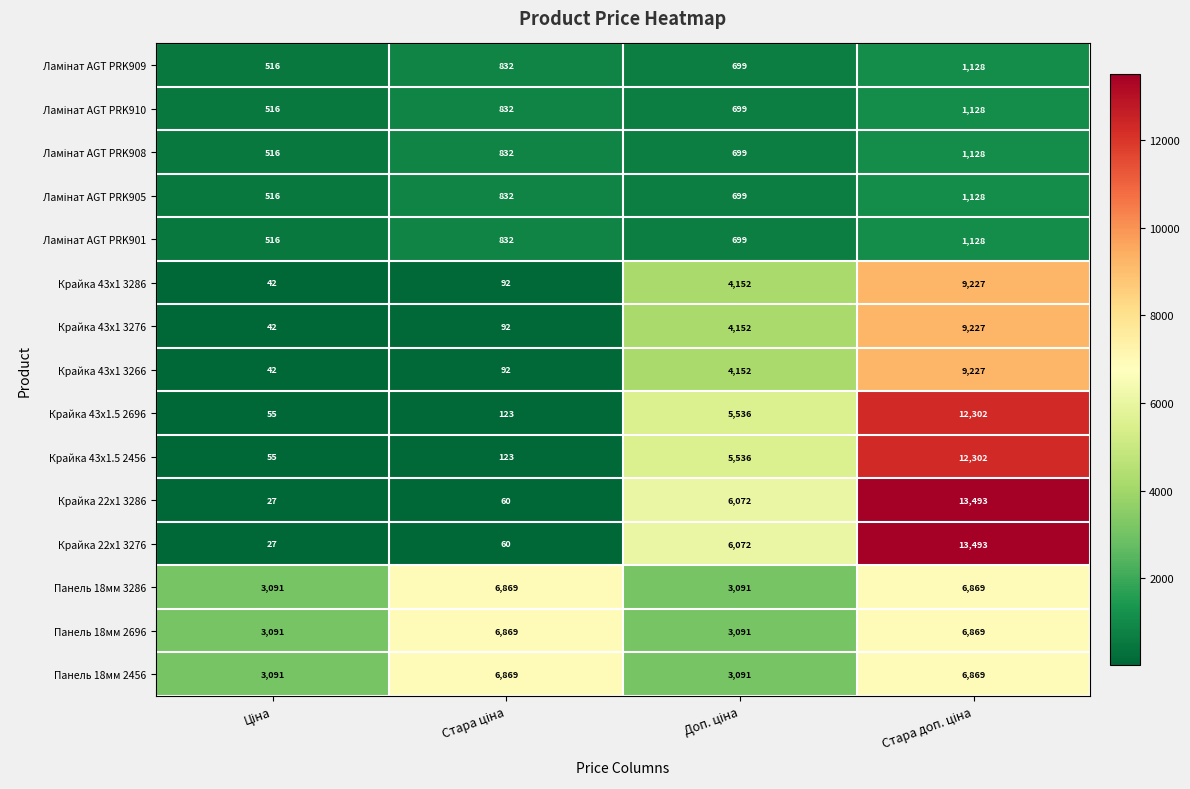

What is the lowest value of the Крайка 43x1.5 2456 series?

55